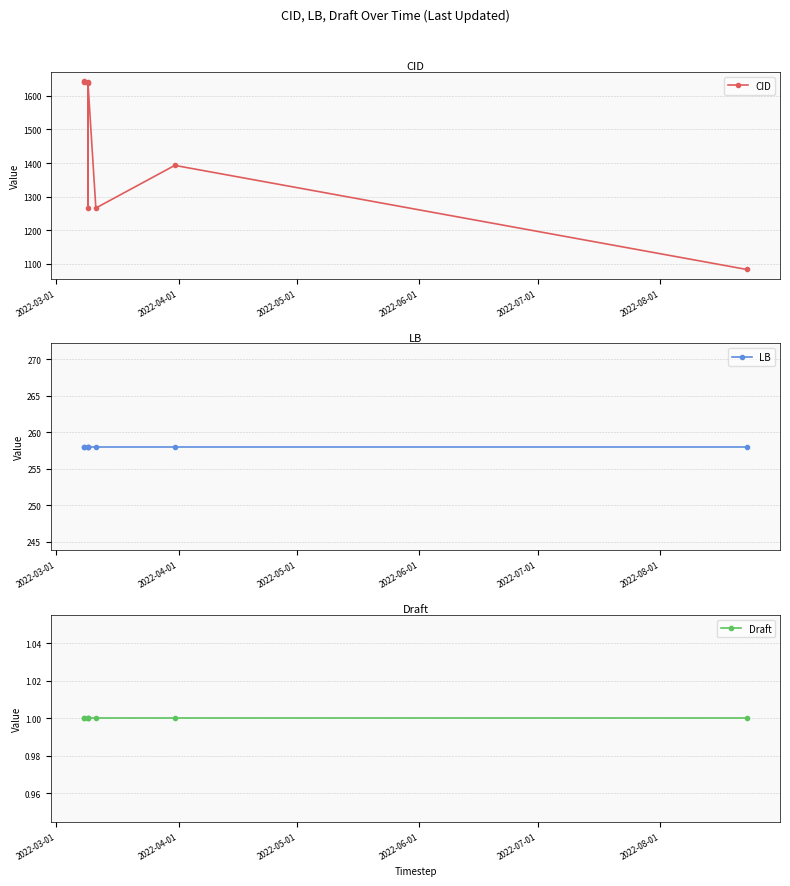

True or false: Draft and CID intersect in this chart.

False